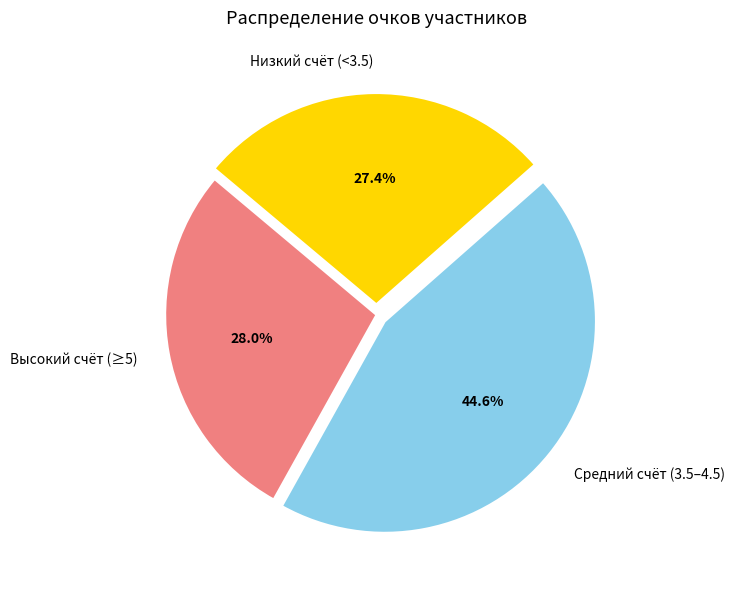

Does Высокий счёт (≥5) account for over 50% of the chart?

No